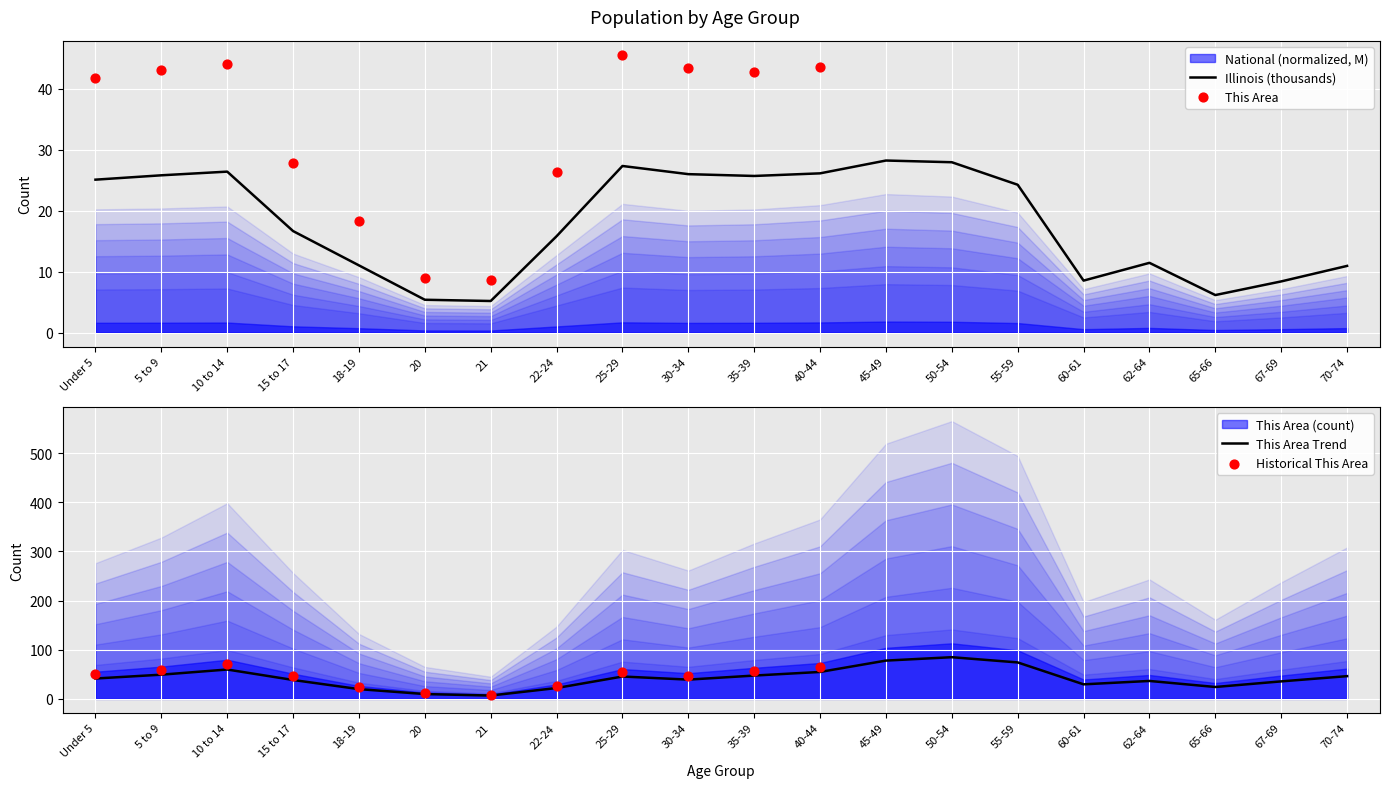

Which series contains the highest Y value?

this_area